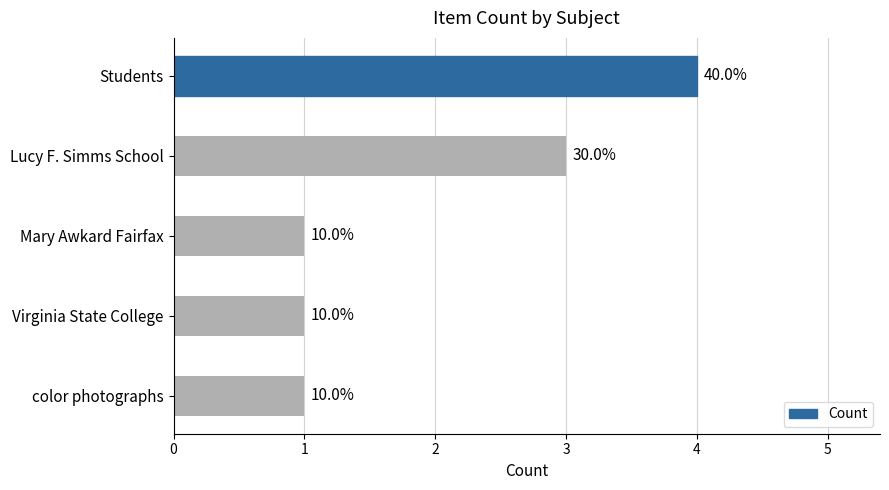

What is the sum of all values?

10